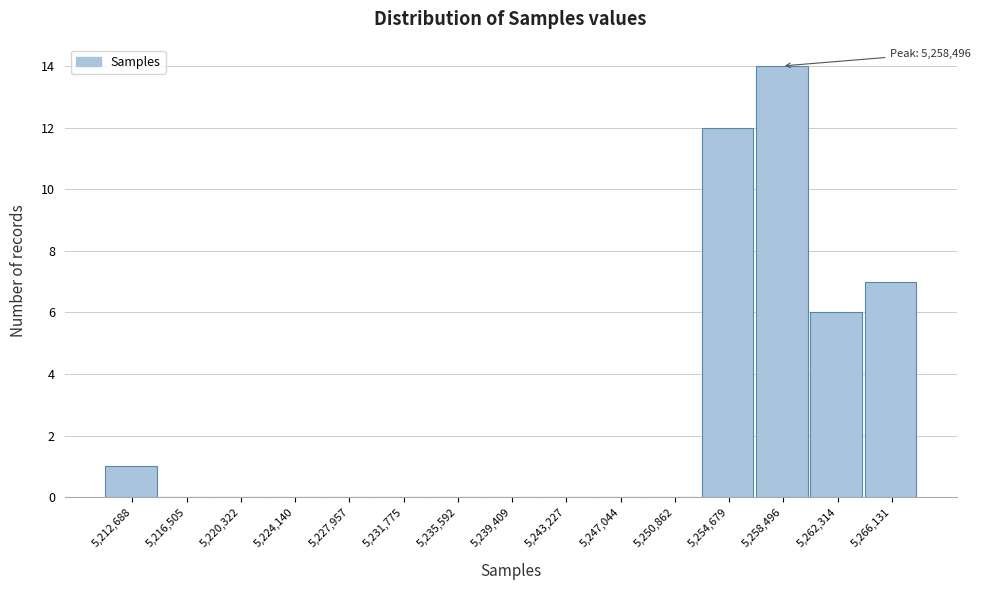

Reading left to right, extract all data points from this chart.

5,212,688=1	5,216,505=0	5,220,322=0	5,224,140=0	5,227,957=0	5,231,775=0	5,235,592=0	5,239,409=0	5,243,227=0	5,247,044=0	5,250,862=0	5,254,679=12	5,258,496=14	5,262,314=6	5,266,131=7